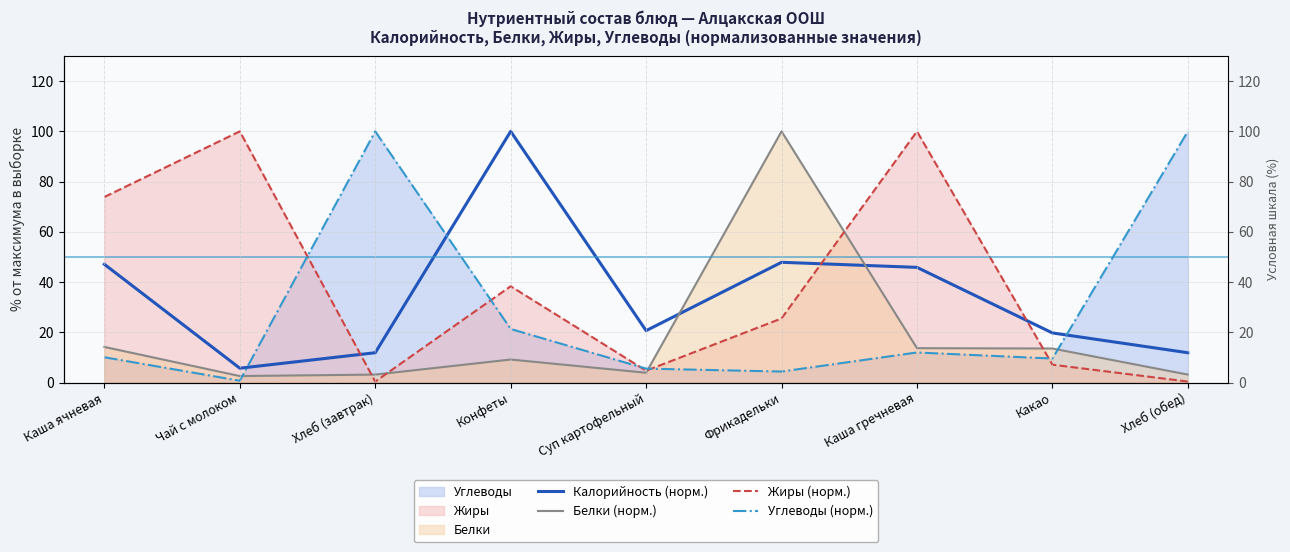

True or false: Калорийность (норм.) and Углеводы (норм.) intersect in this chart.

True